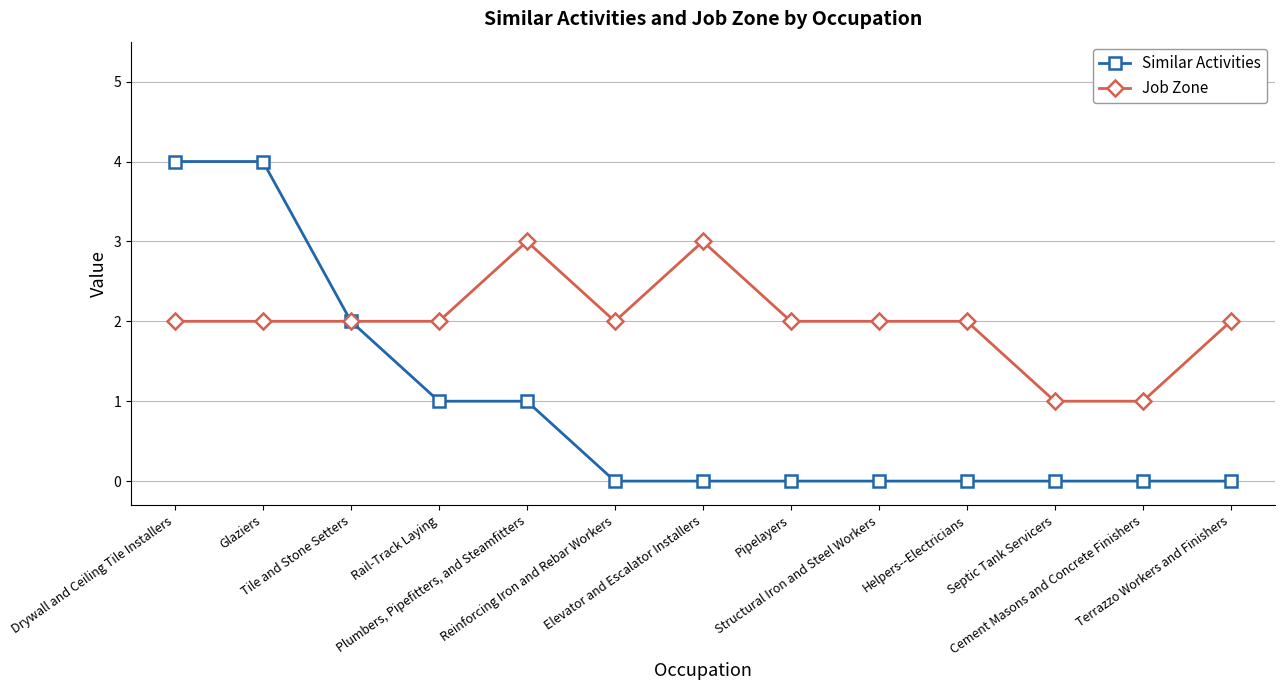

Which series has the largest total across all categories?

Job Zone